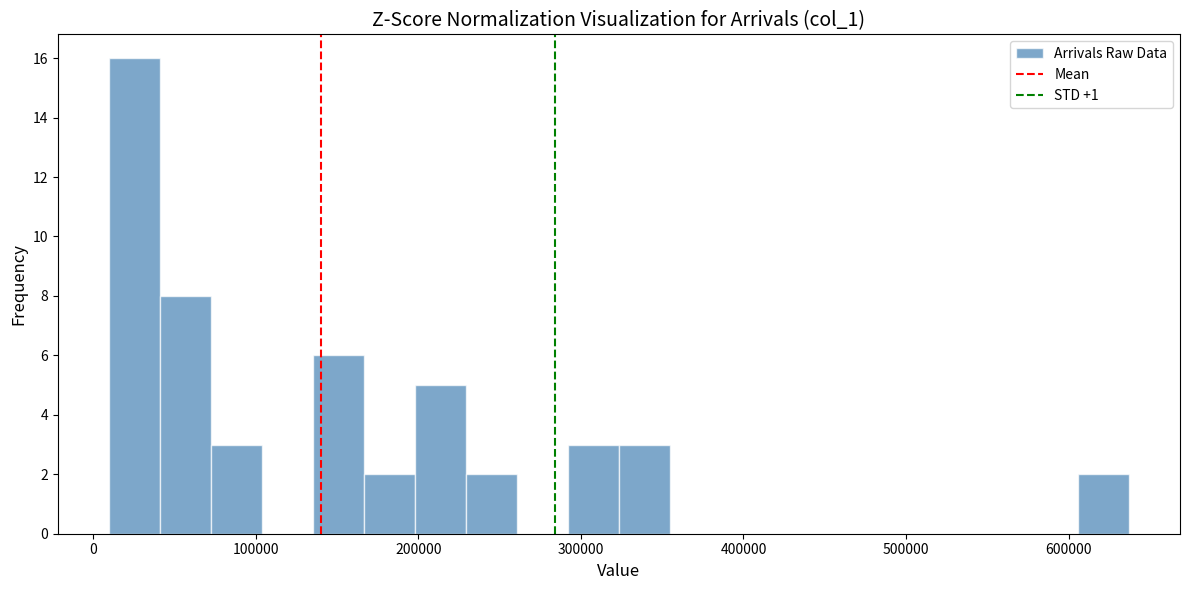

Around what value on the x-axis is the tallest bar? Give the approximate position of its centre, as read against the axis.

30000